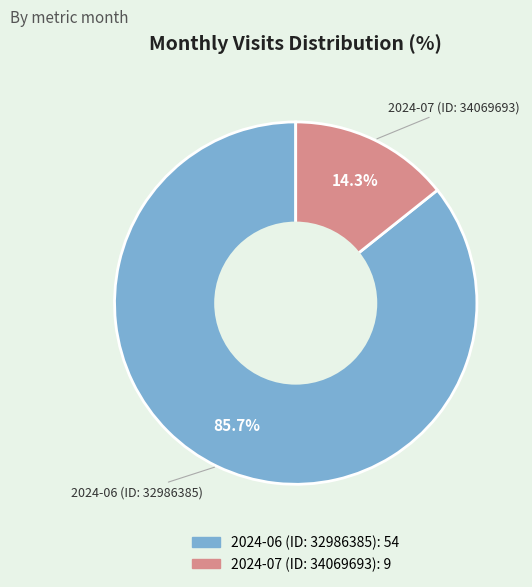

Rank the categories by value from lowest to highest.

2024-07 (ID: 34069693), 2024-06 (ID: 32986385)